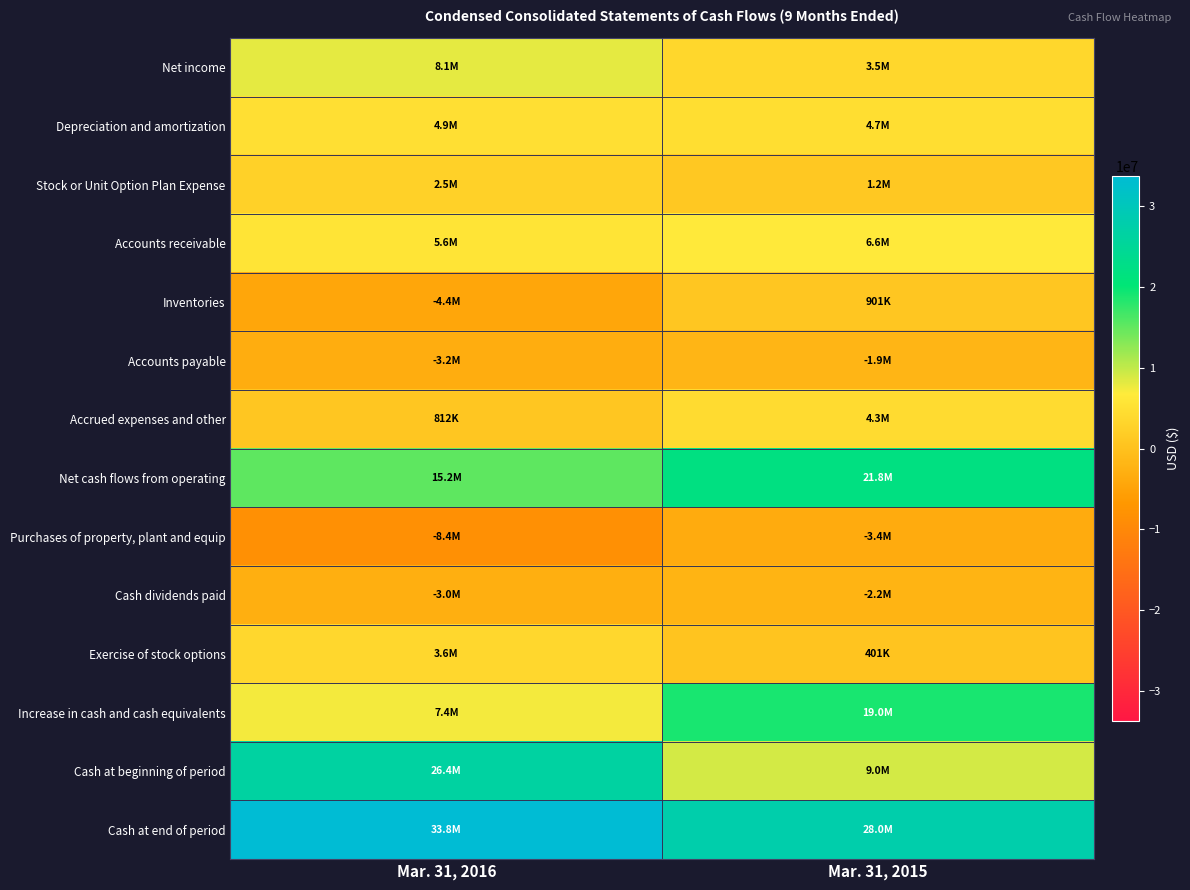

What is the total value across all series at Mar. 31, 2016?

89314000